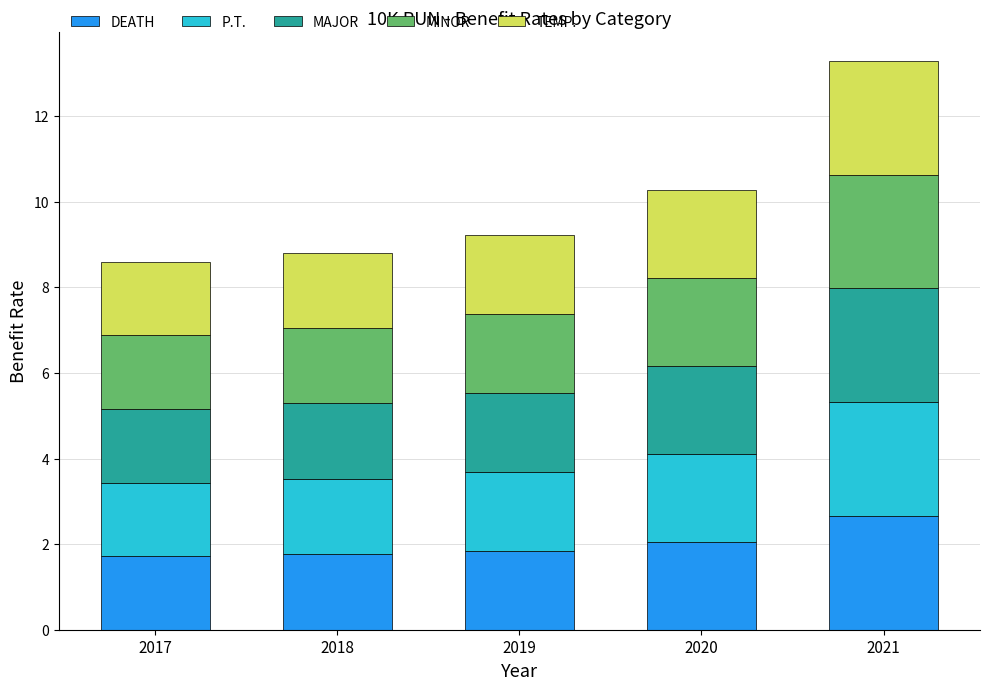

What is the approximate value of DEATH at 2021?

2.7